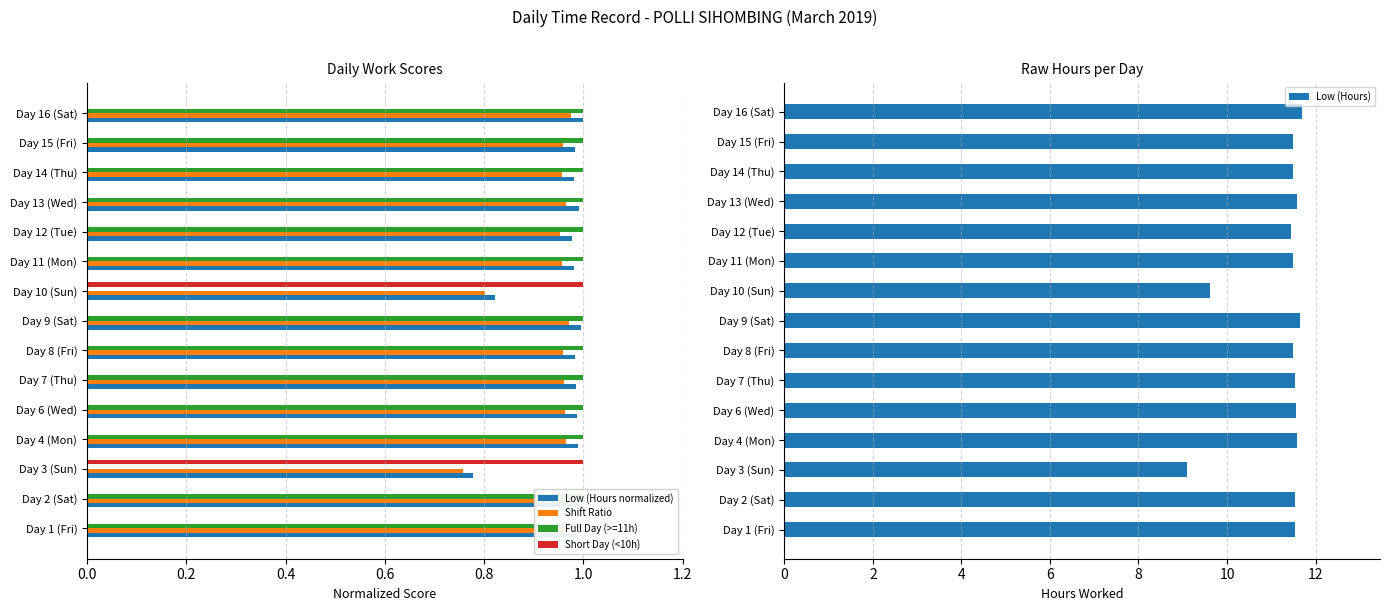

How many groups of bars are there?

15